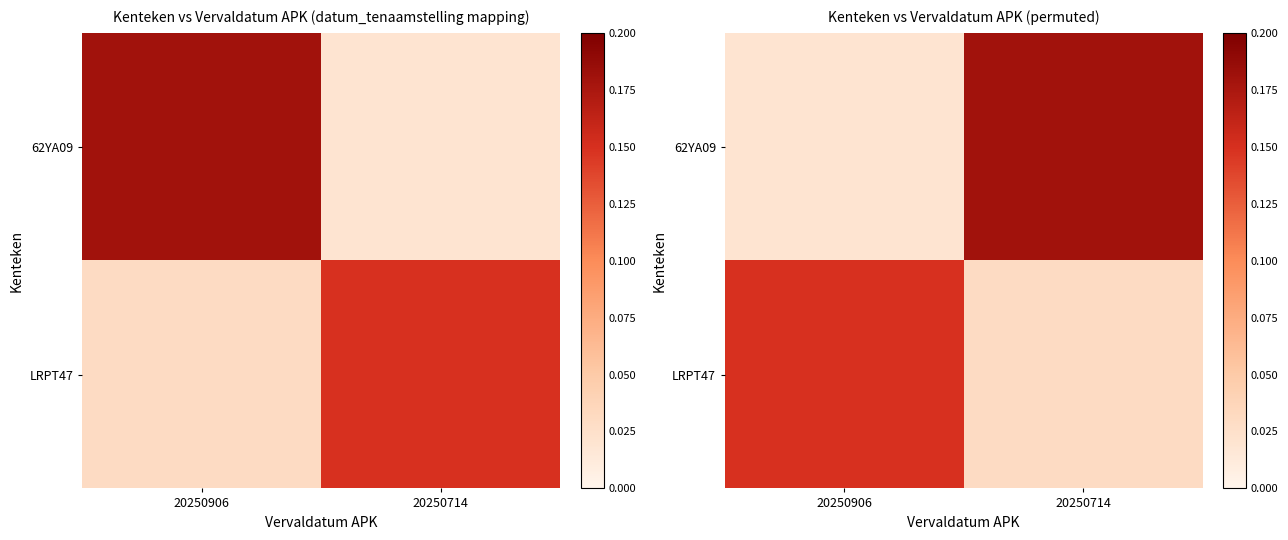

What is the total value across all series at 20250714?

0.2